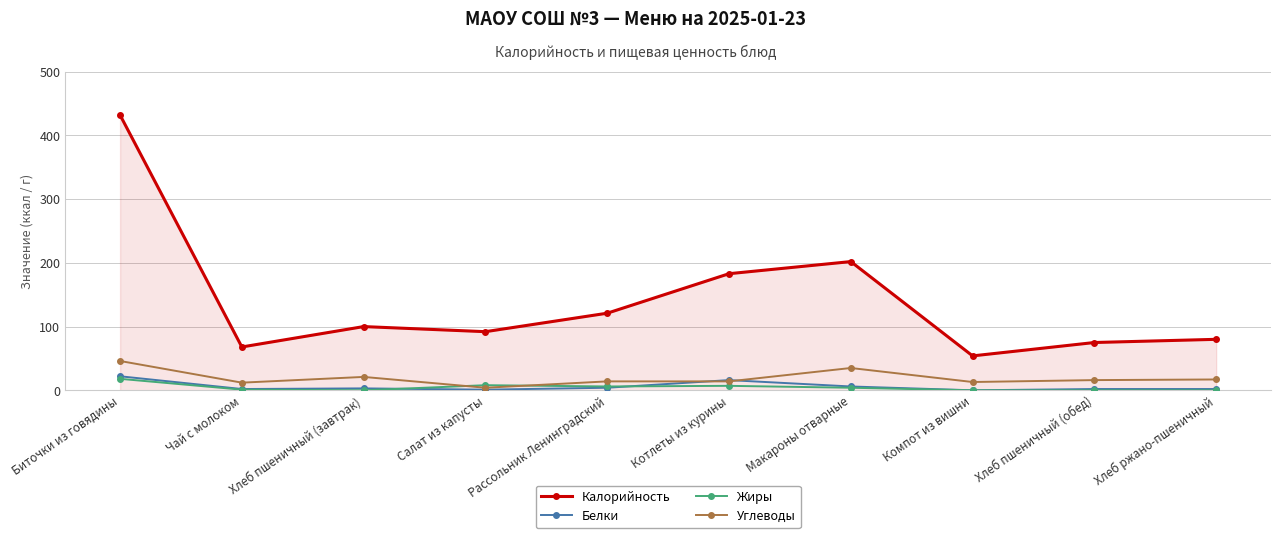

What is the sum of all Углеводы values?

192